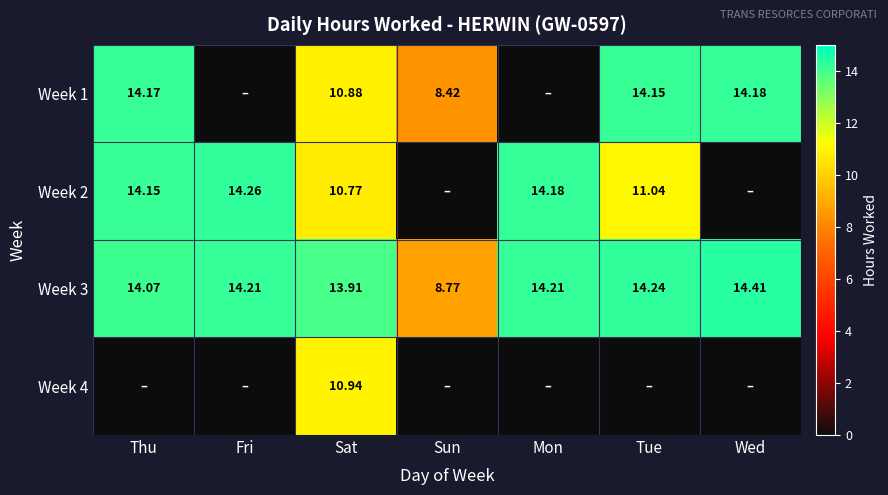

The Week 3 series shows 13.9 at Sat. True or false?

True